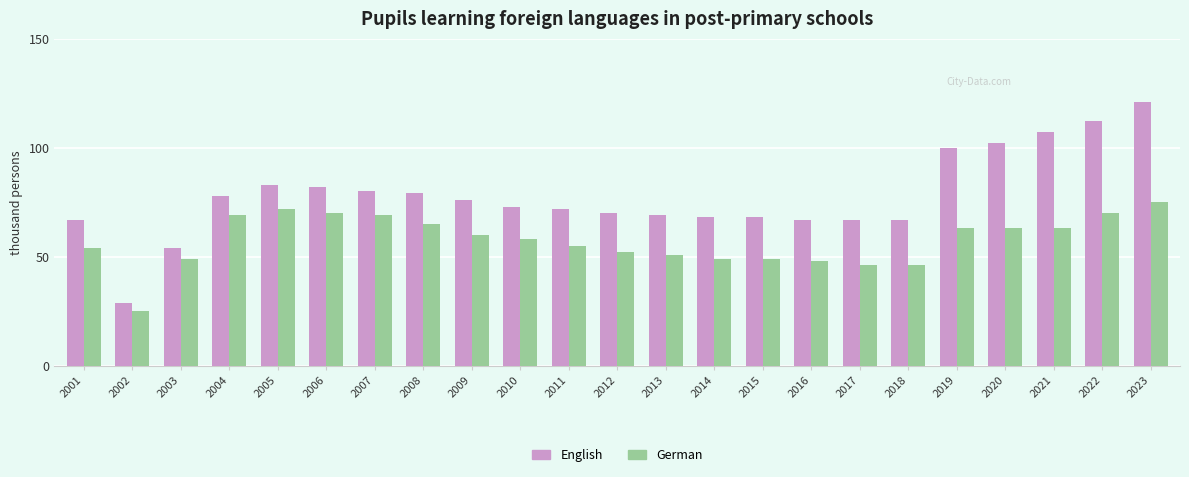

Reading left to right, list all the values displayed in this chart.

English: 2001=67	2002=29	2003=54	2004=78	2005=83	2006=82	2007=80	2008=79	2009=76	2010=73	2011=72	2012=70	2013=69	2014=68	2015=68	2016=67	2017=67	2018=67	2019=100	2020=102	2021=107	2022=112	2023=121
German: 2001=54	2002=25	2003=49	2004=69	2005=72	2006=70	2007=69	2008=65	2009=60	2010=58	2011=55	2012=52	2013=51	2014=49	2015=49	2016=48	2017=46	2018=46	2019=63	2020=63	2021=63	2022=70	2023=75